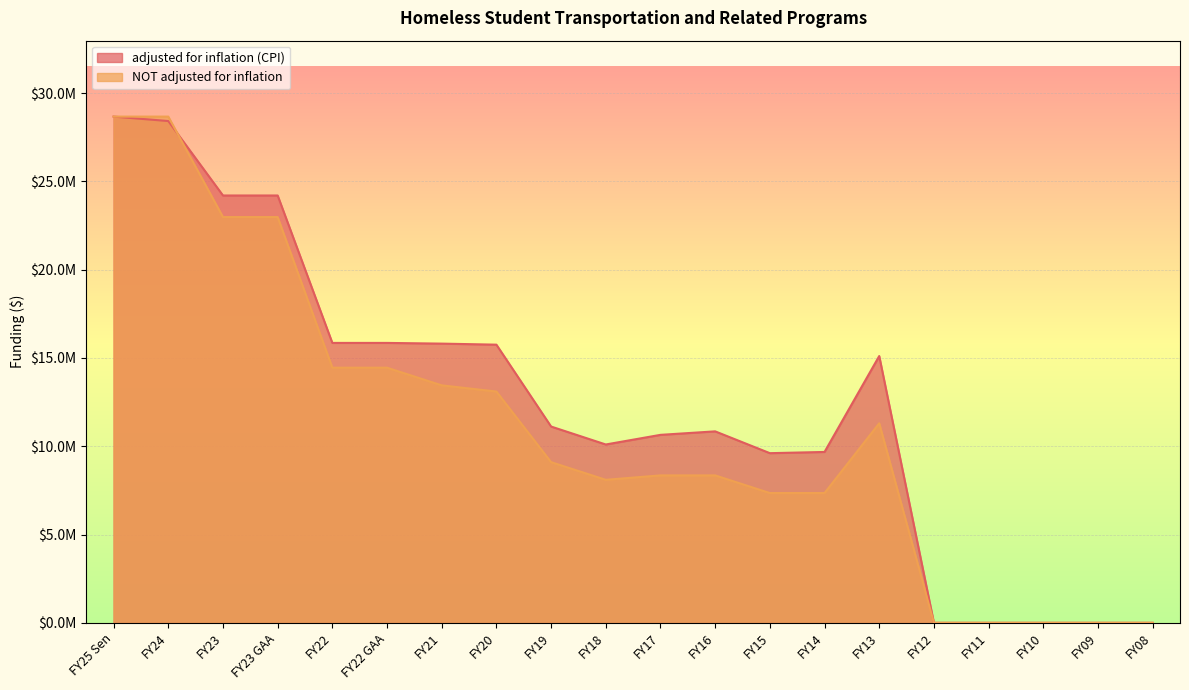

Reading right to left, what are all the values shown in this chart?

adjusted for inflation (CPI): FY08=0	FY09=0	FY10=0	FY11=0	FY12=0	FY13=15109756	FY14=9677450	FY15=9608698	FY16=10843954	FY17=10645896	FY18=10100107	FY19=11116646	FY20=15754359	FY21=15813451	FY22 GAA=15853520	FY22=15853520	FY23 GAA=24203857	FY23=24203857	FY24=28420568	FY25 Sen=28671815
NOT adjusted for inflation: FY08=0	FY09=0	FY10=0	FY11=0	FY12=0	FY13=11300000	FY14=7350000	FY15=7350000	FY16=8350000	FY17=8350000	FY18=8099500	FY19=9099500	FY20=13099500	FY21=13449605	FY22 GAA=14449605	FY22=14449605	FY23 GAA=22981479	FY23=22981479	FY24=28671815	FY25 Sen=28671815